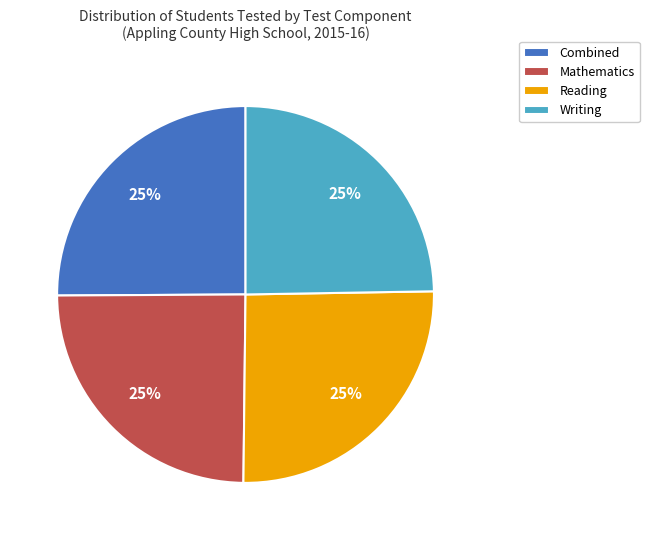

Is there any slice that represents more than half of the pie?

No